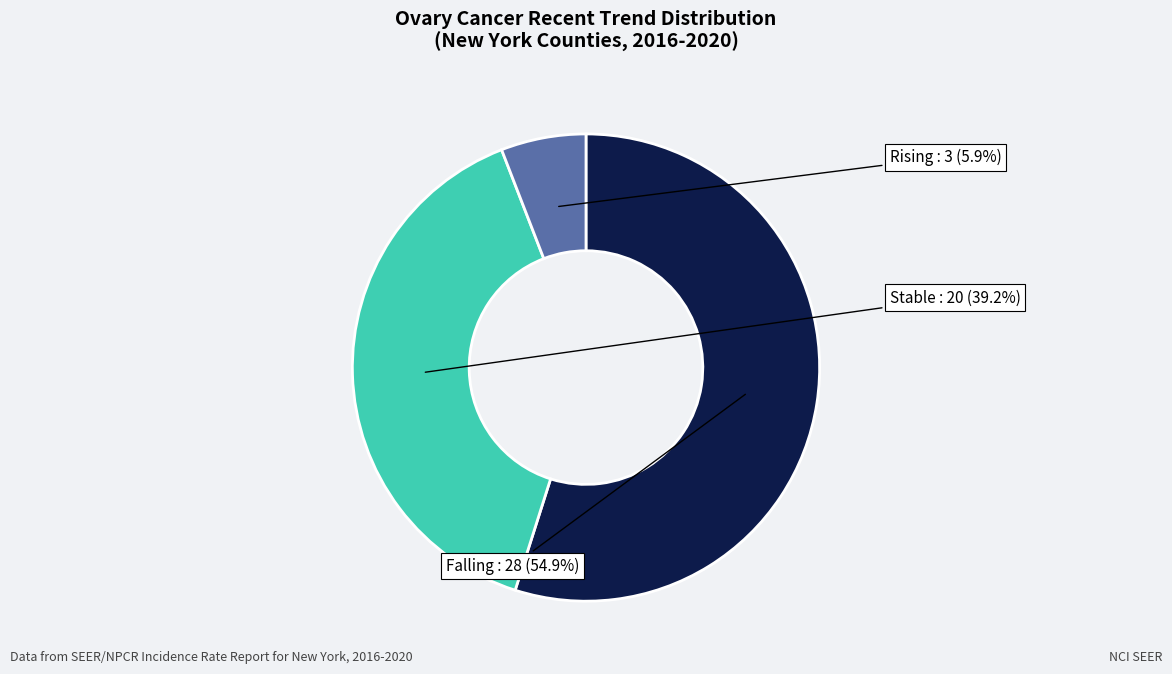

Is there any slice that represents more than half of the pie?

Yes